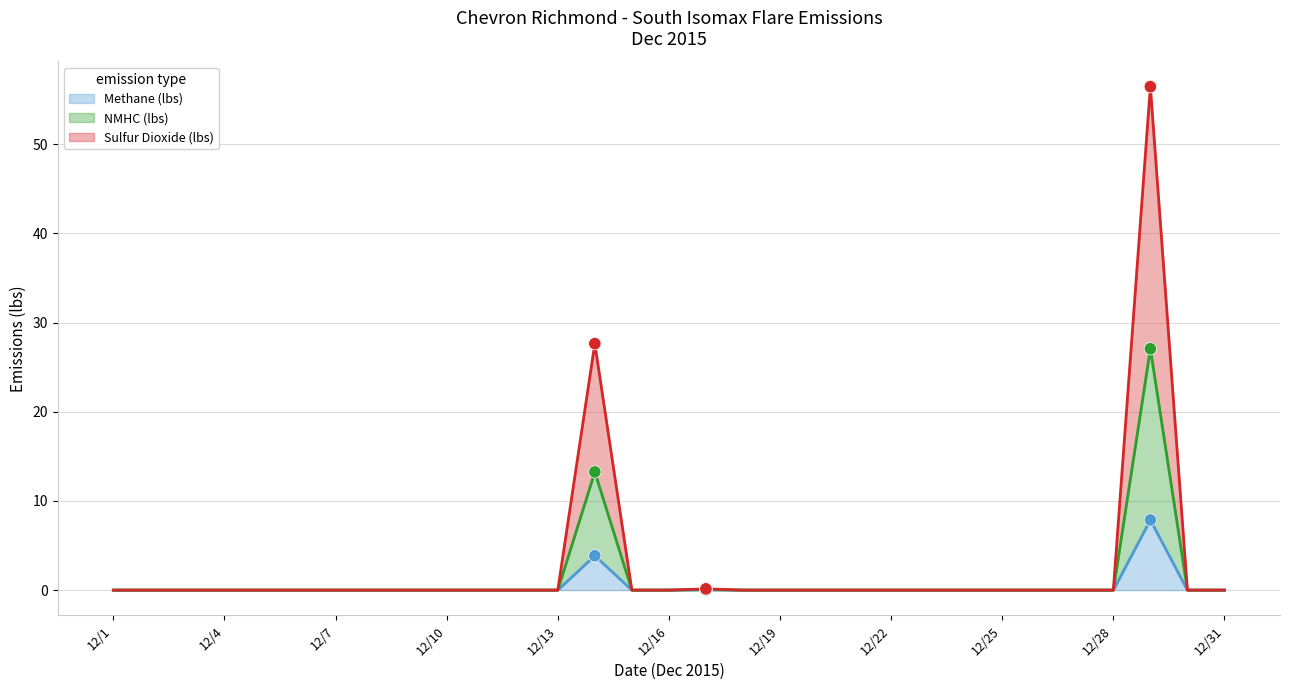

Which series reaches the minimum Y coordinate?

Methane (lbs)